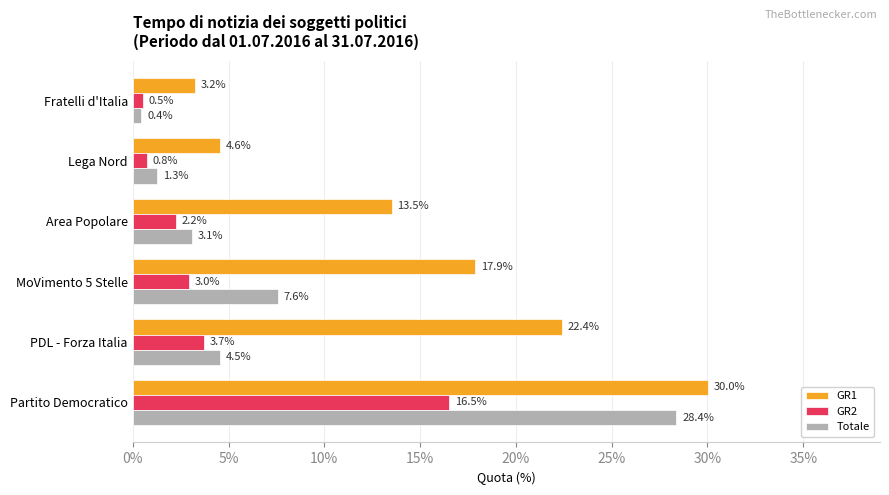

At Partito Democratico, list the series in order from smallest to largest.

GR2, Totale, GR1